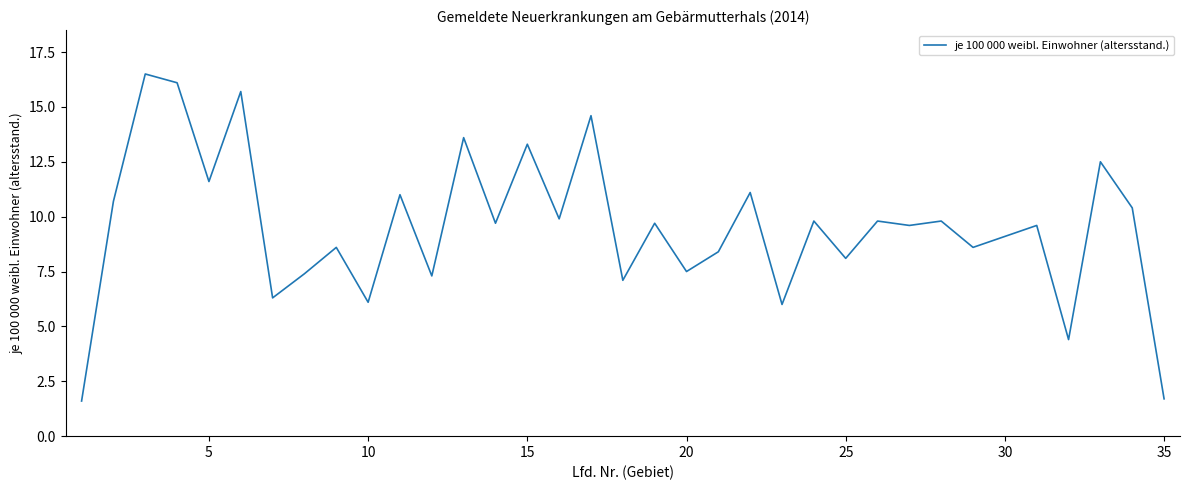

What is the maximum value shown in the chart?

16.5